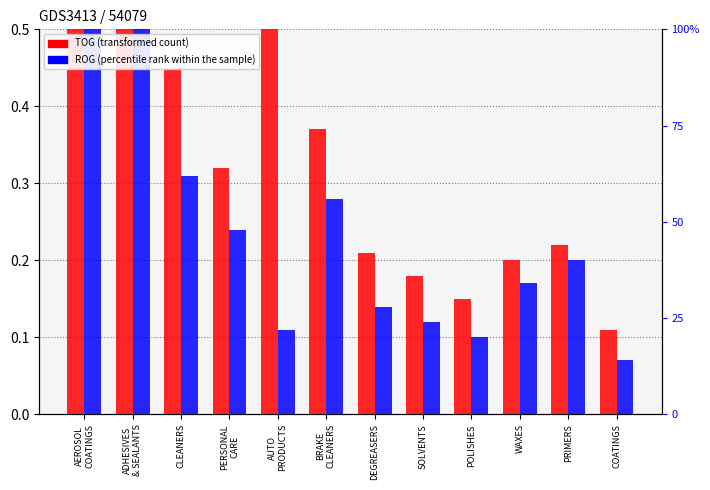

True or false: TOG has a value of 0.7 at AEROSOL
COATINGS.

False